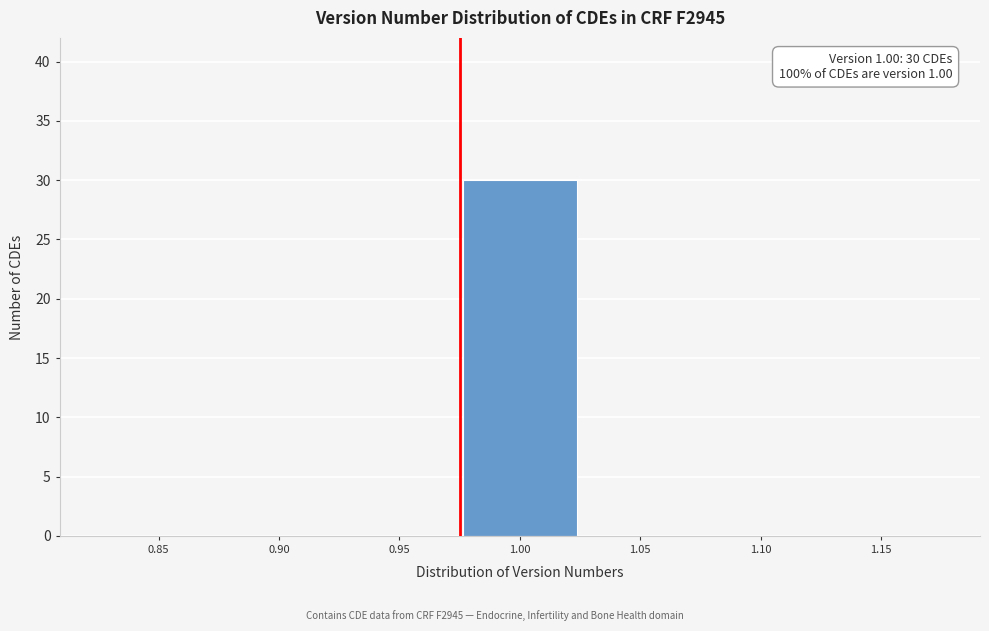

Reading left to right, extract all data points from this chart.

0.85=0	0.90=0	0.95=0	1.00=30	1.05=0	1.10=0	1.15=0